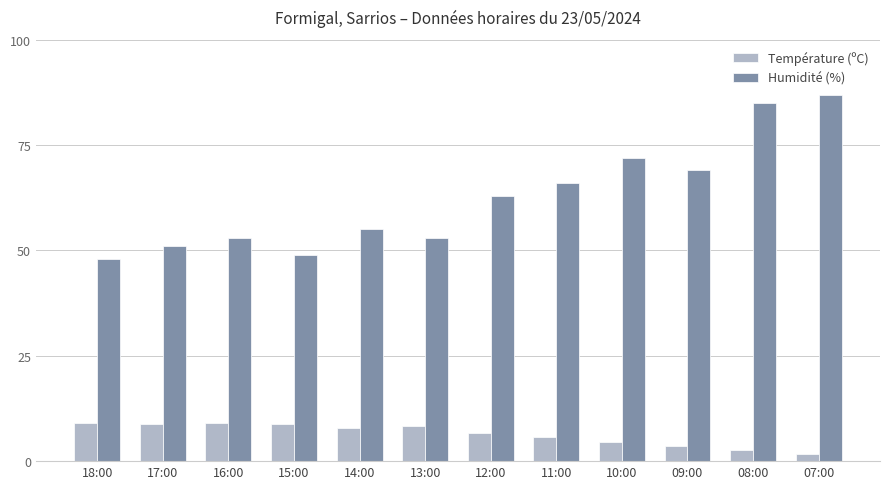

The value of Humidité (%) at 11:00 is 105.5. True or false?

False